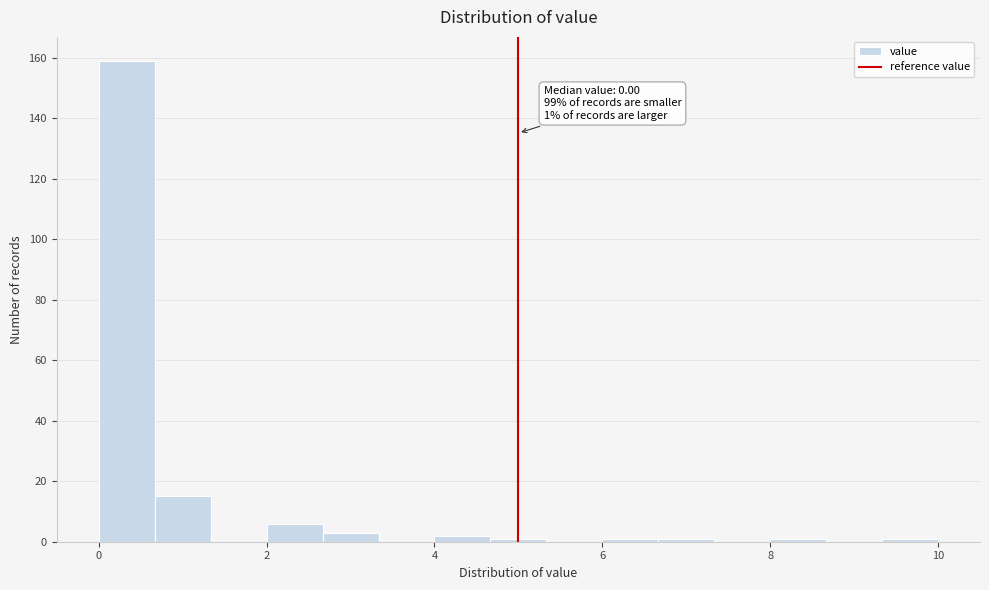

Around what value on the x-axis is the tallest bar? Give the approximate position of its centre, as read against the axis.

0.4